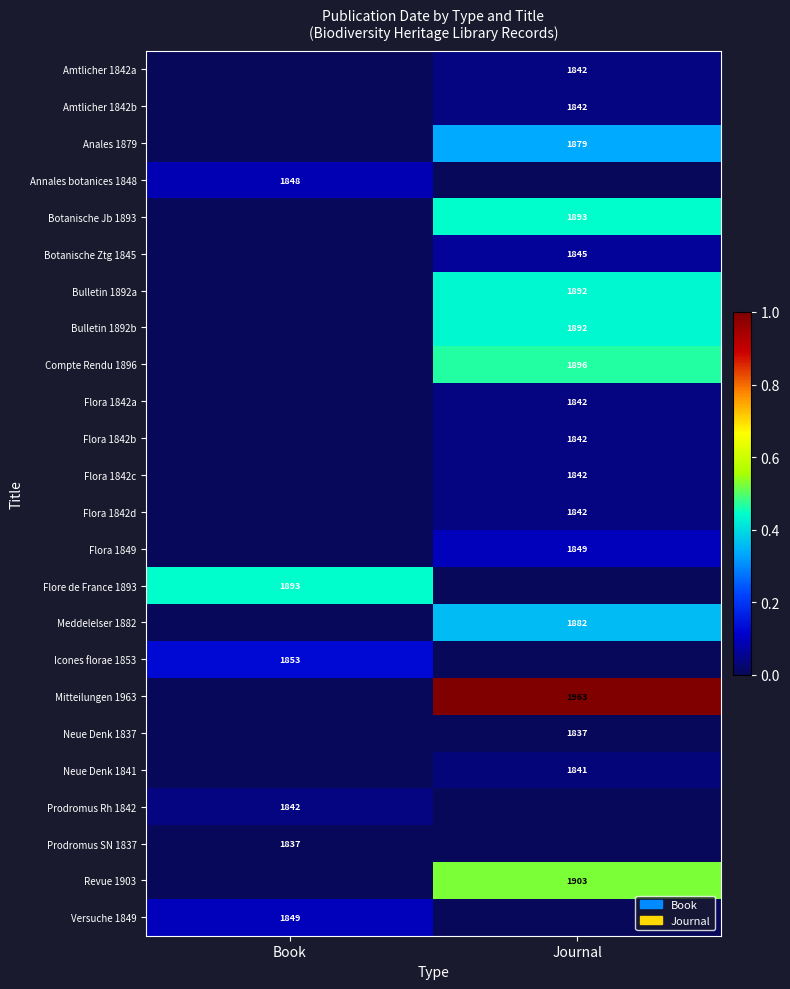

What is the maximum value for Meddelelser 1882?

0.4